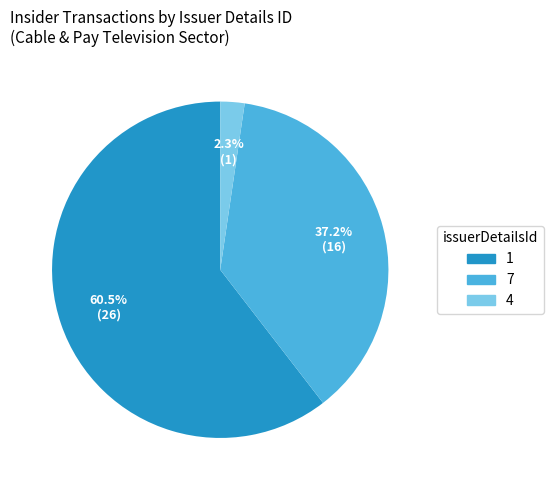

Is there a majority slice in this chart?

Yes